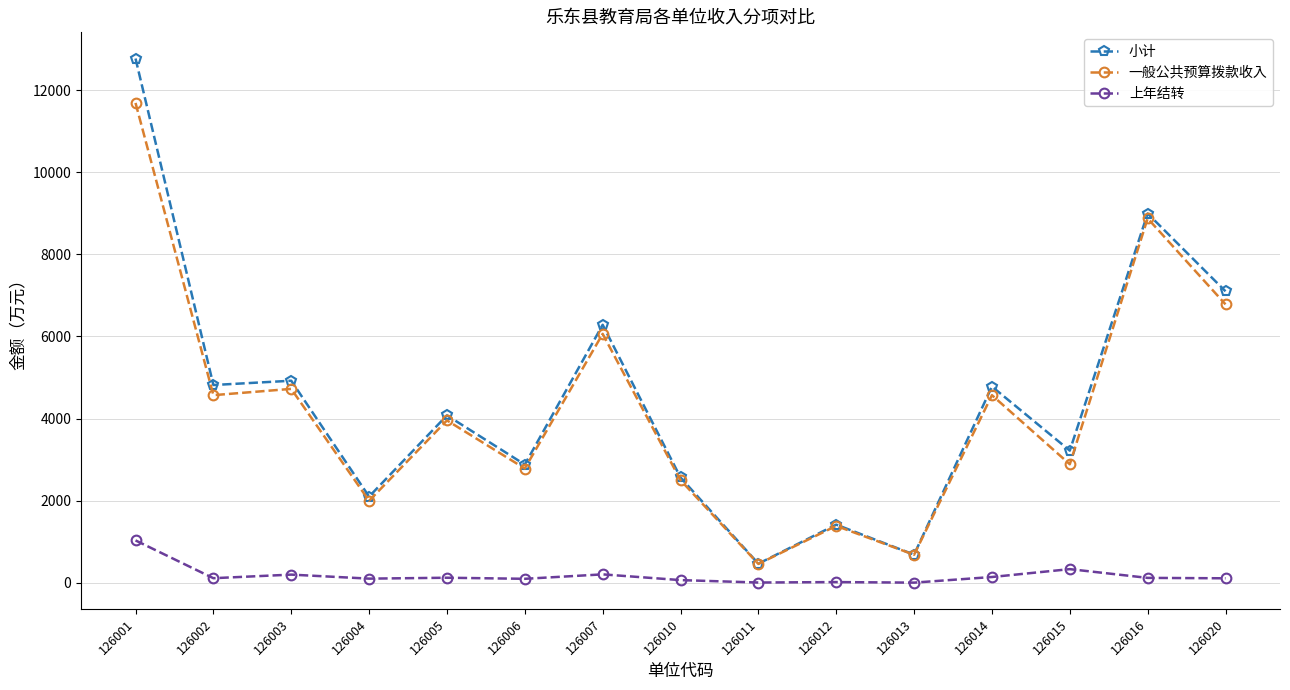

List the series in order of their peak value, lowest first.

上年结转, 一般公共预算拨款收入, 小计